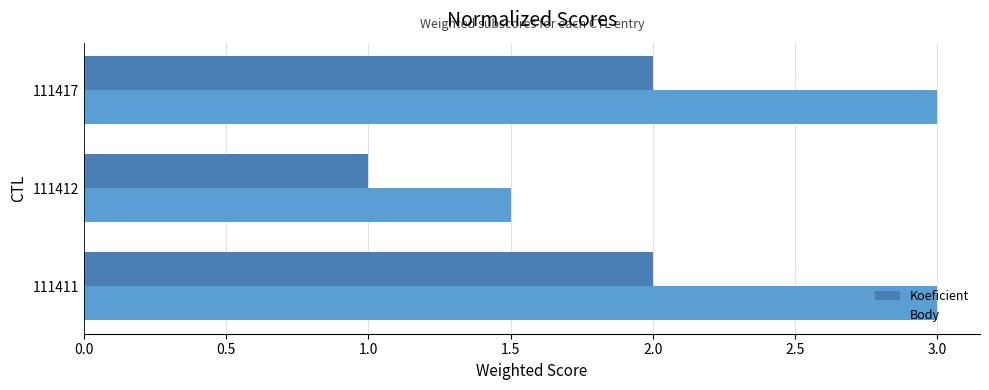

True or false: Koeficient has a value of 1.8 at 111412.

False